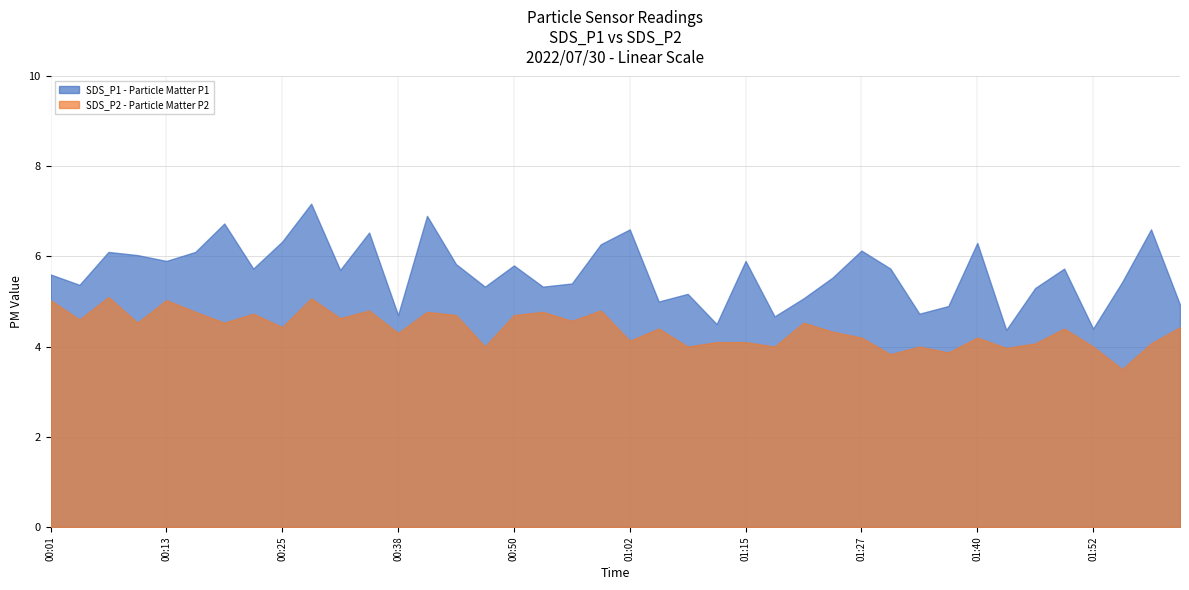

How many lines are shown in the chart?

2